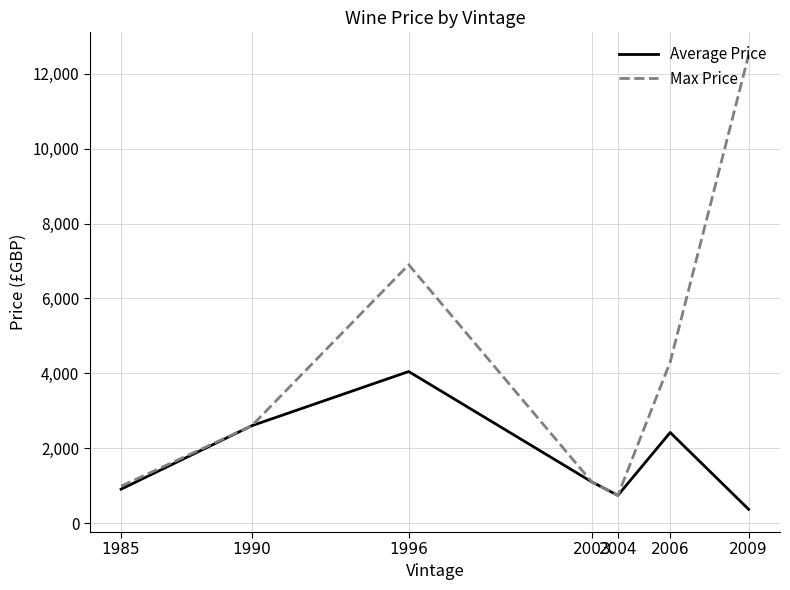

Where is Max Price nearest to the value 6620?

1996